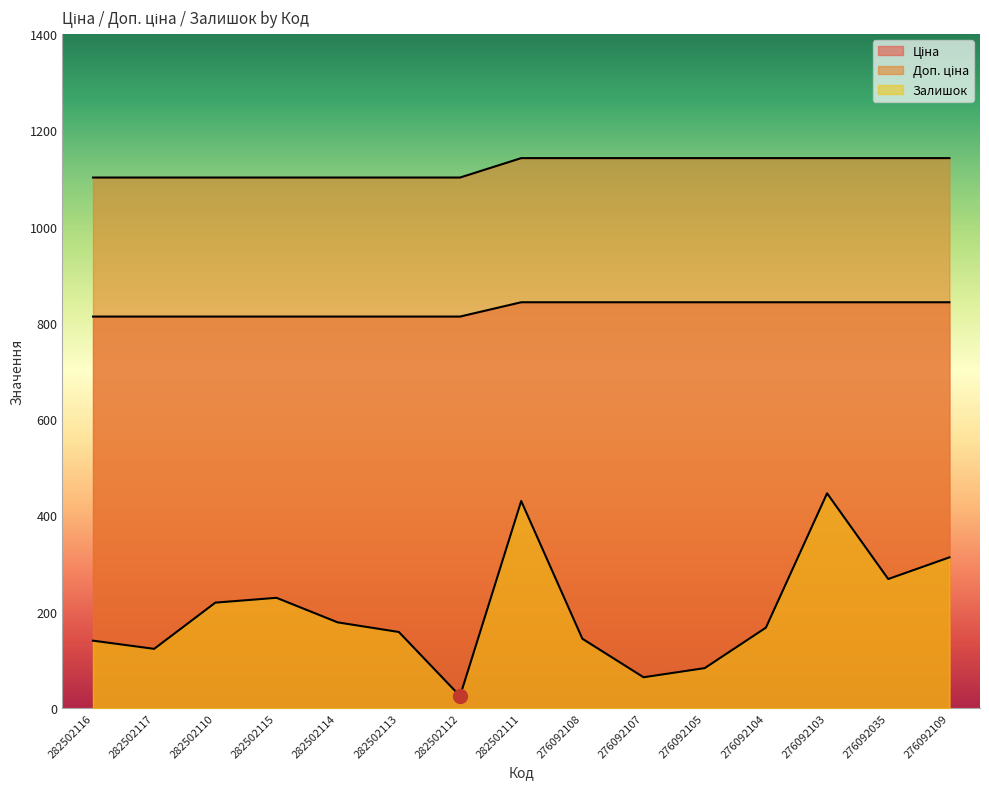

What is the label of the 7th point from the right?

276092108